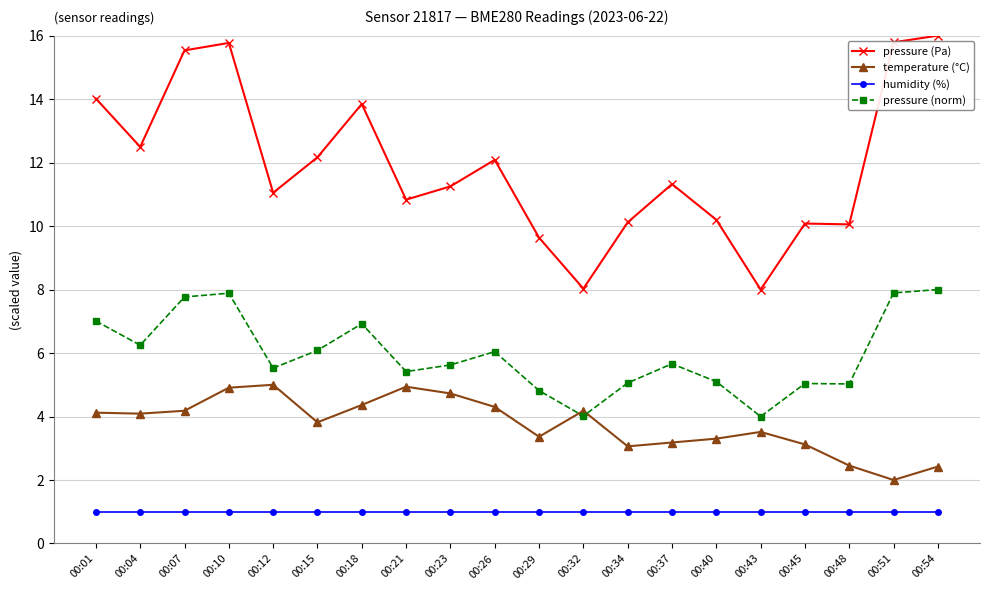

What is the spread (max minus min) of values at 00:26?

11.1